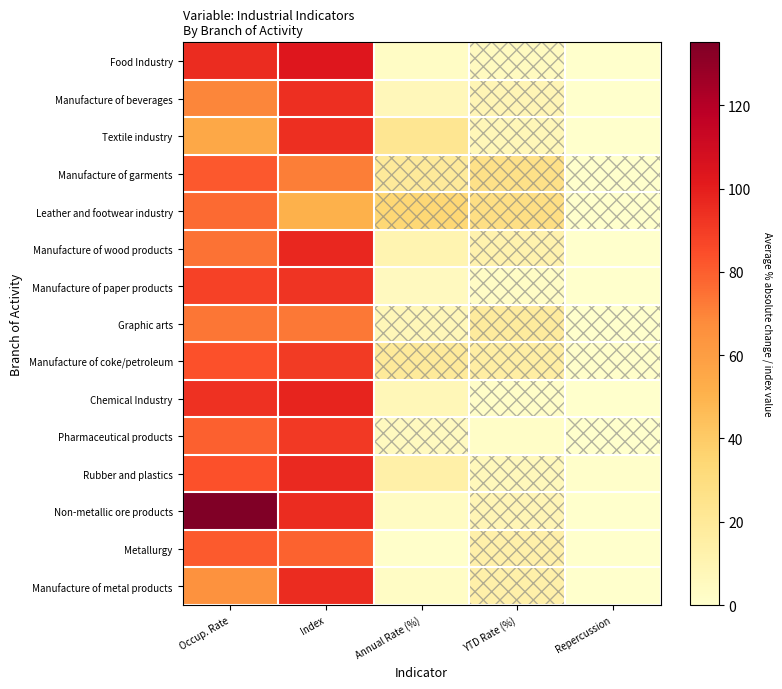

How many distinct data groups are displayed?

15